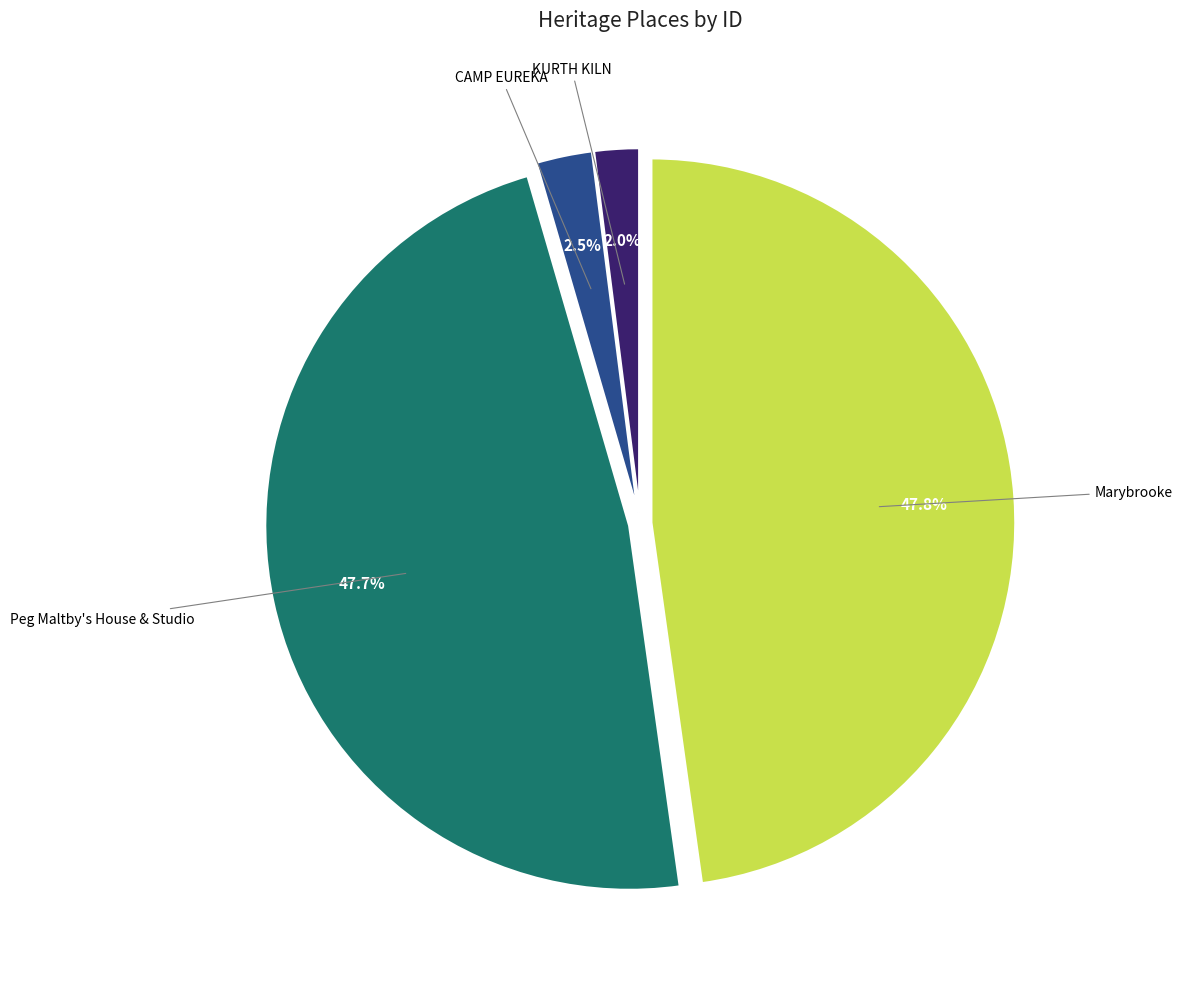

Is there a majority slice in this chart?

No